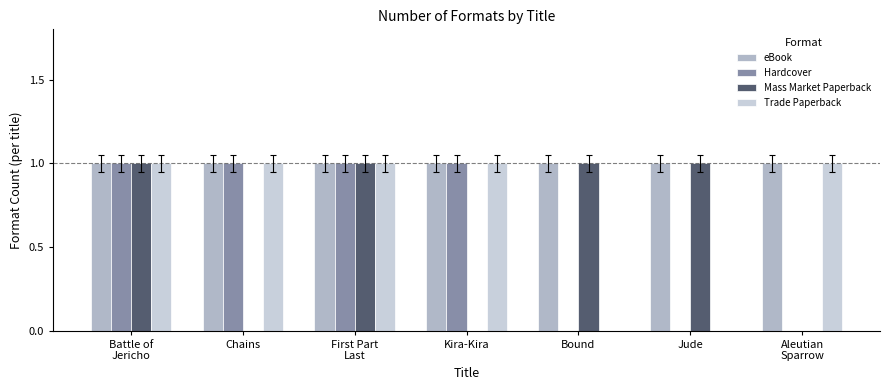

How many data points does each series have?

7